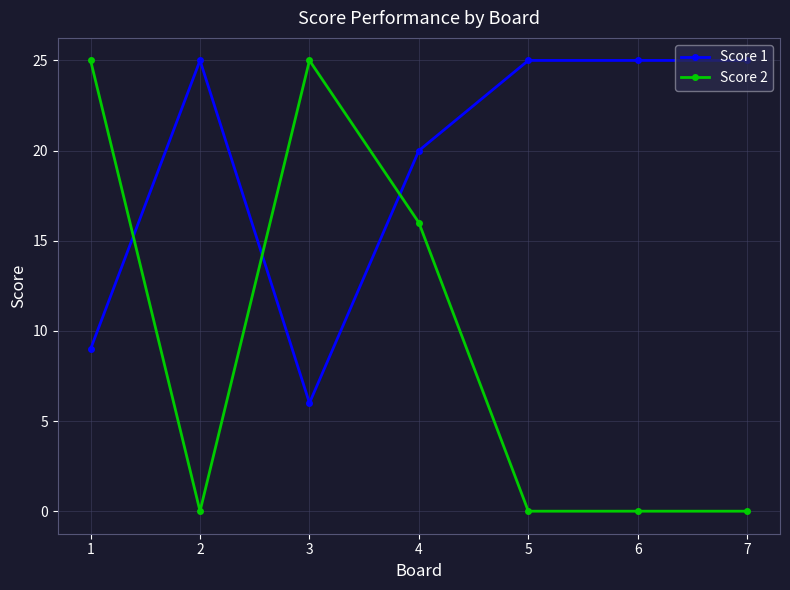

What is the difference between the second highest and second lowest values in the Score 1 series?

16